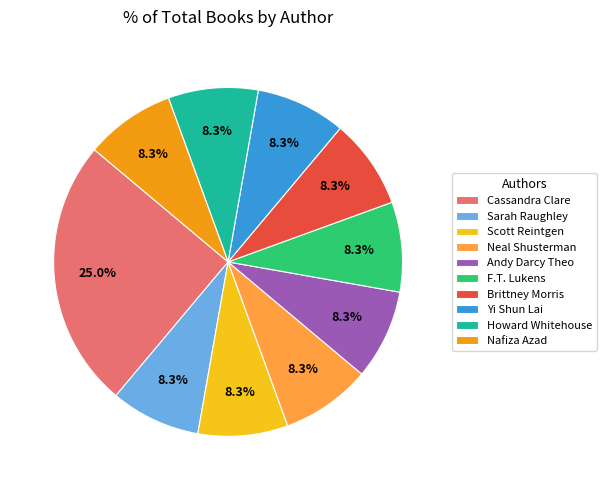

Which slice is the largest?

Cassandra Clare